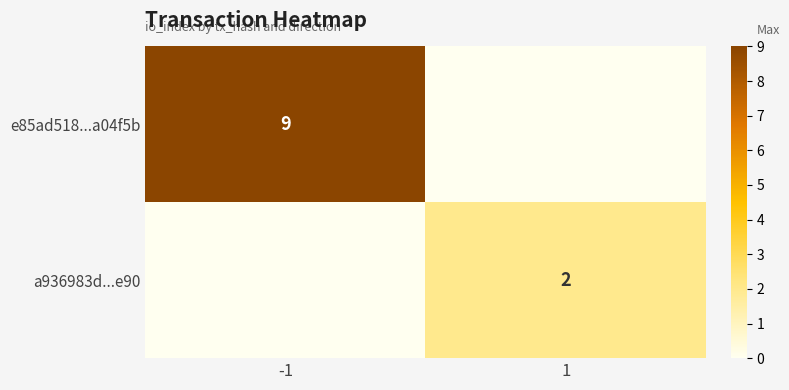

The e85ad518...a04f5b series shows 9 at -1. True or false?

True